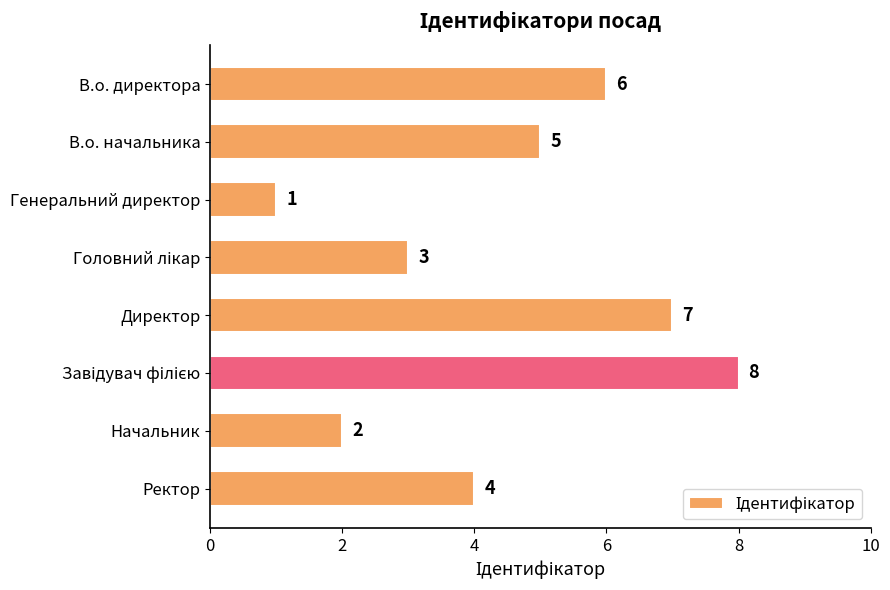

At which label is the value closest to 4?

Ректор